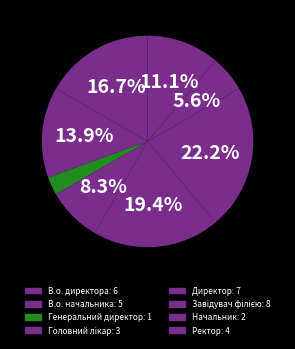

Does Ректор represent more than half of the total?

No